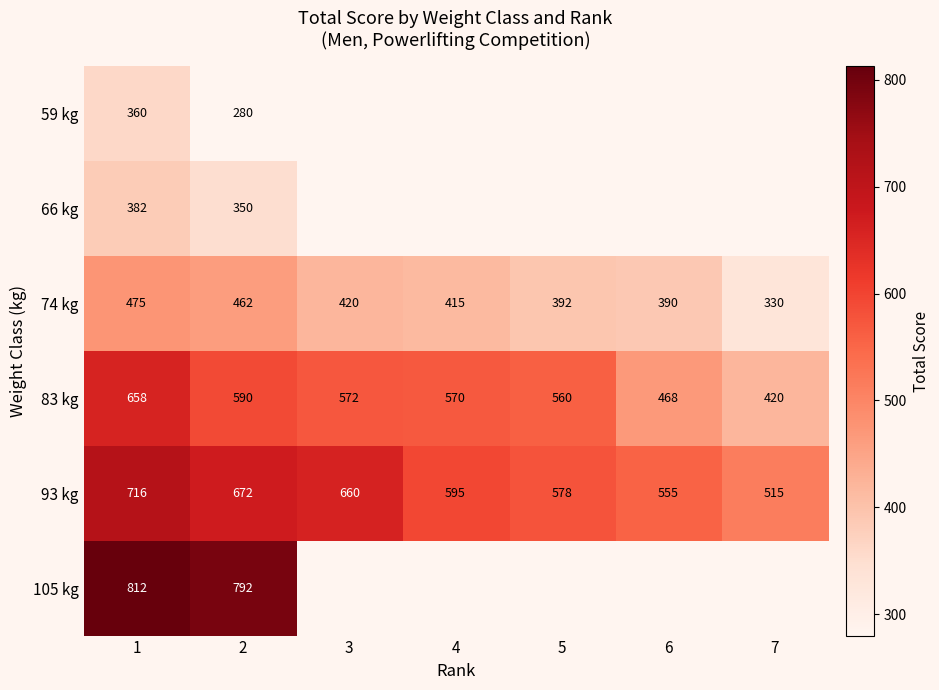

What is the total value across all series at 1?

3403